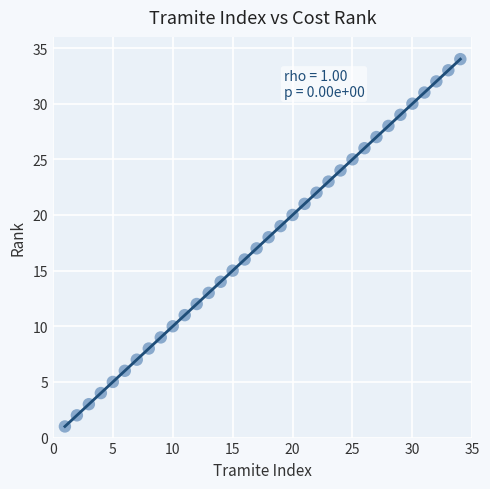

What is the range of X values (max minus min)?

33